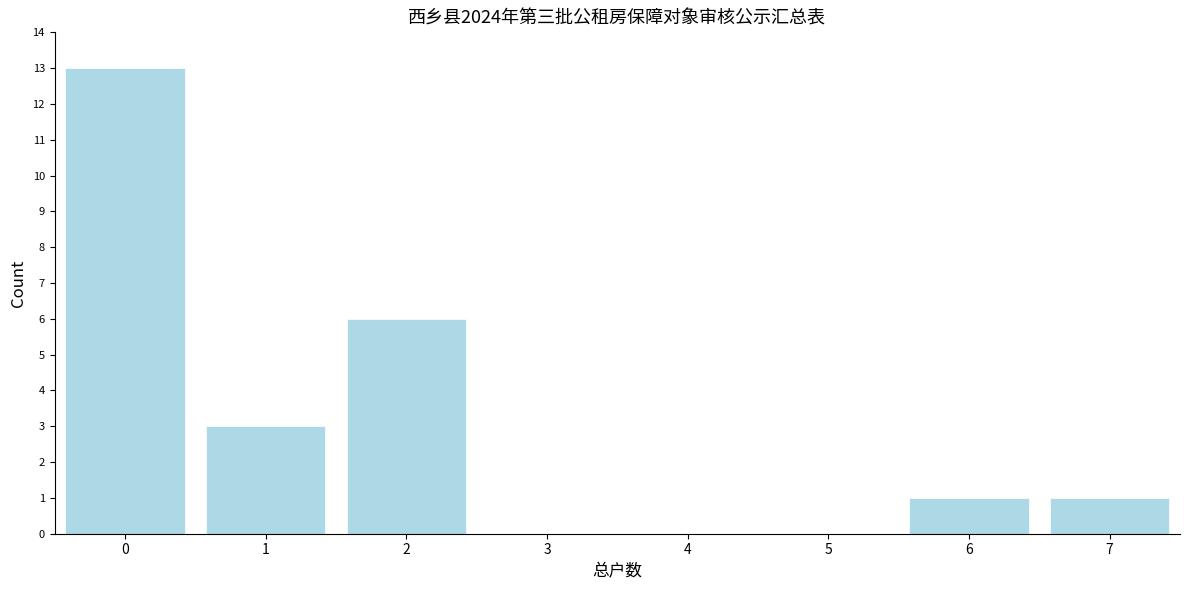

Reading right to left, what are all the values shown in this chart?

7=1	6=1	5=0	4=0	3=0	2=6	1=3	0=13